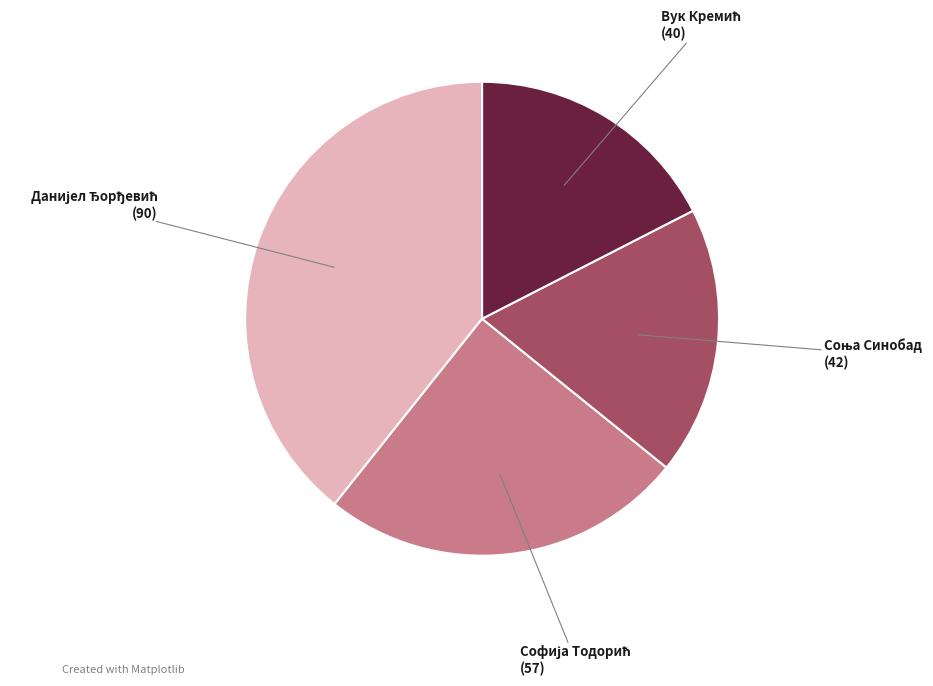

Is there a majority slice in this chart?

No